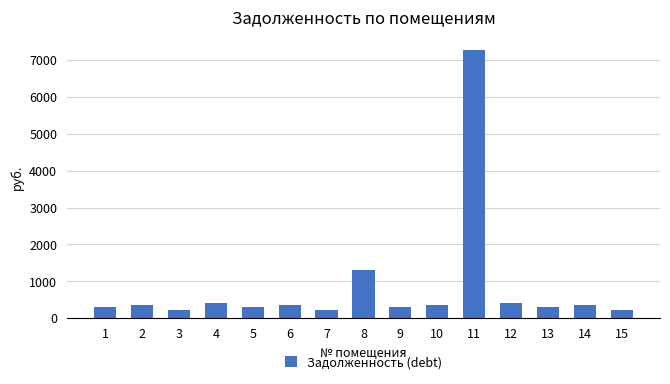

What is the change in value from 6 to 8?

+957.7